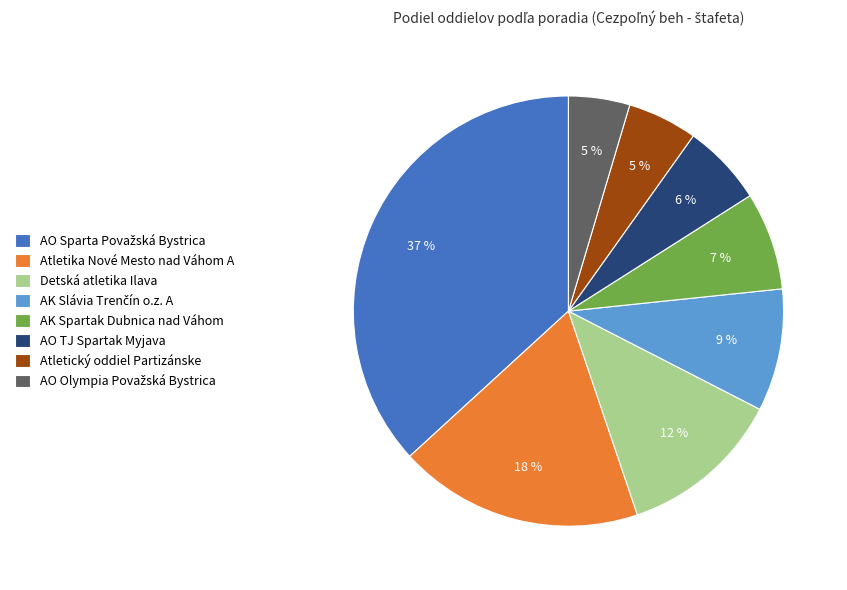

Combined, do Atletika Nové Mesto nad Váhom A and AK Spartak Dubnica nad Váhom account for over 50%?

No